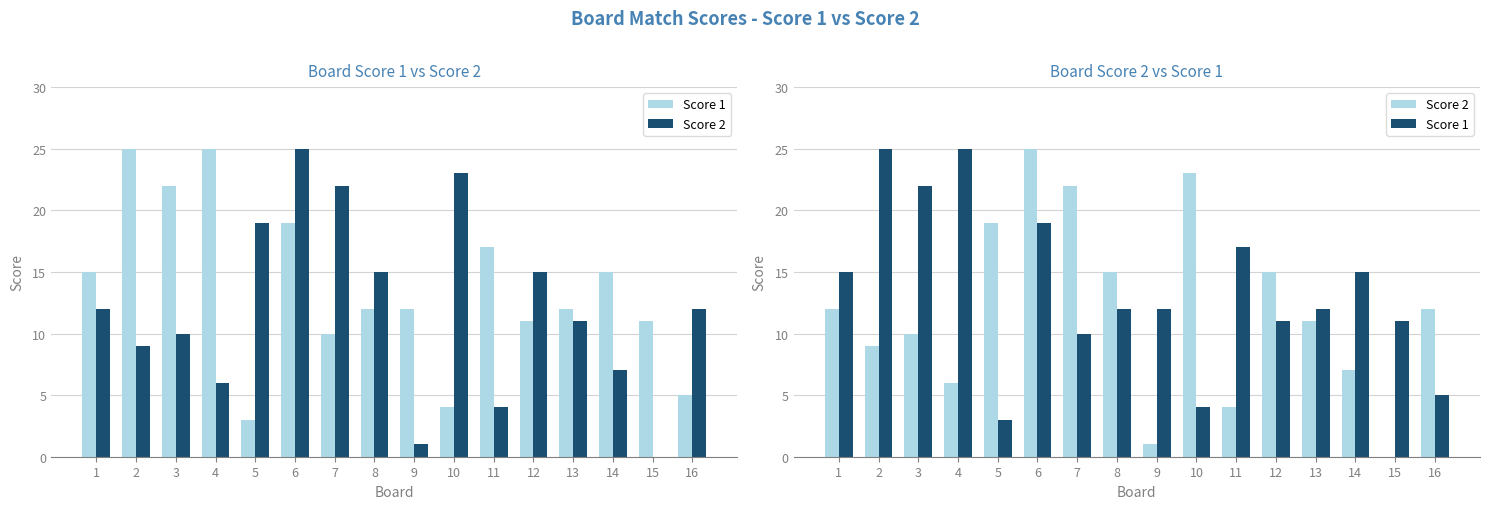

Which series has the widest spread of values?

Score 2